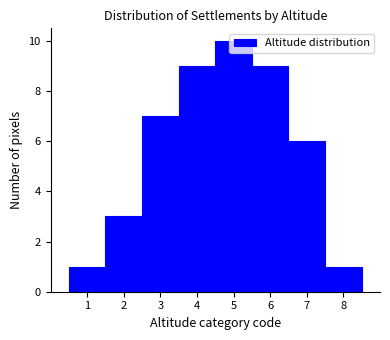

What is the height of the bar covering 4.5 to 5.5 on the x-axis? The values are not printed on the chart, so give them approximately, as read against the axis.

10